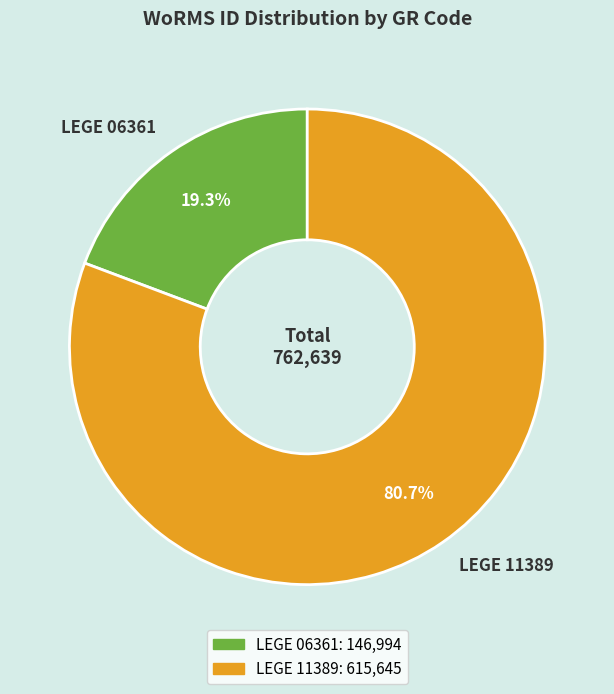

Which category has the biggest portion of the pie?

LEGE 11389